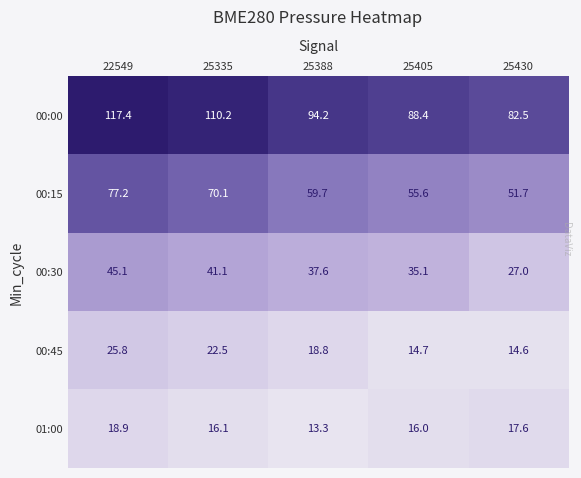

Which label corresponds to the largest value in the chart?

22549